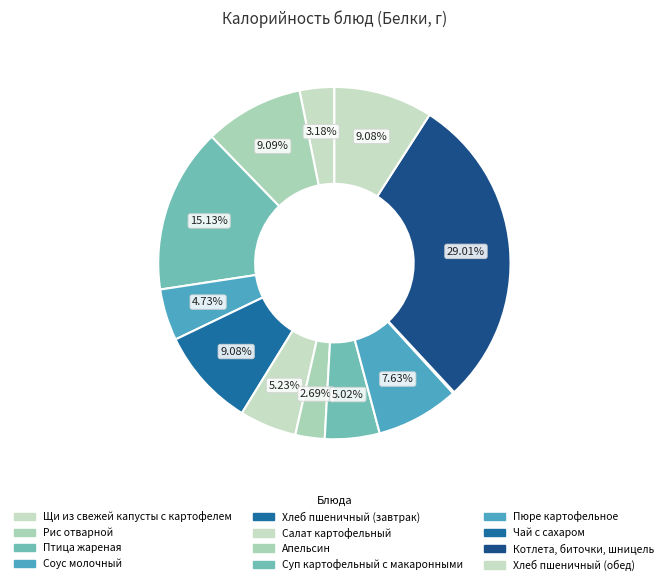

True or false: Чай с сахаром accounts for 0% of the total.

True